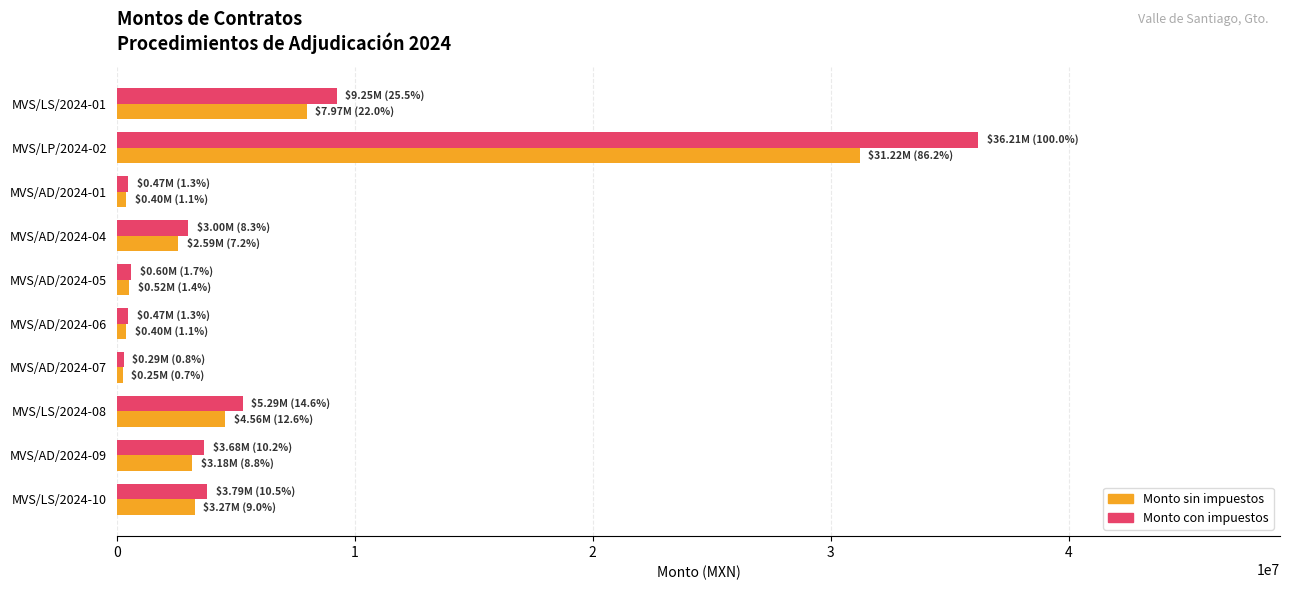

What is the maximum value shown in the chart?

36213383.2